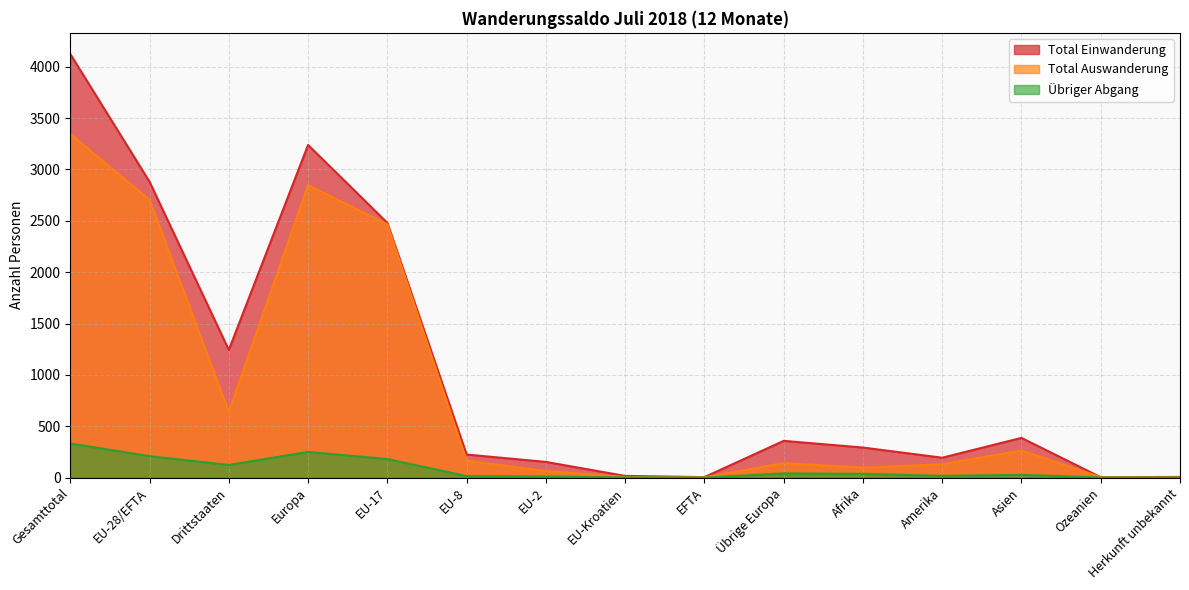

What is the difference between the Übriger Abgang values at Gesamttotal and Amerika?

315